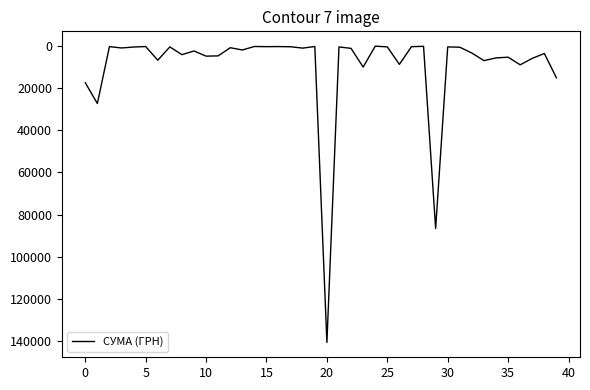

What is the difference between the maximum and minimum values?

140694.9